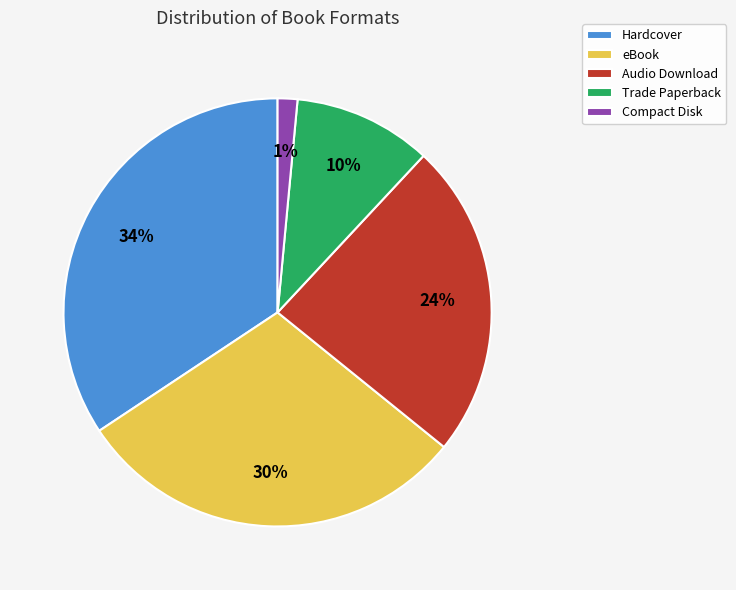

To the nearest percent, what percentage of the pie is Compact Disk?

1%